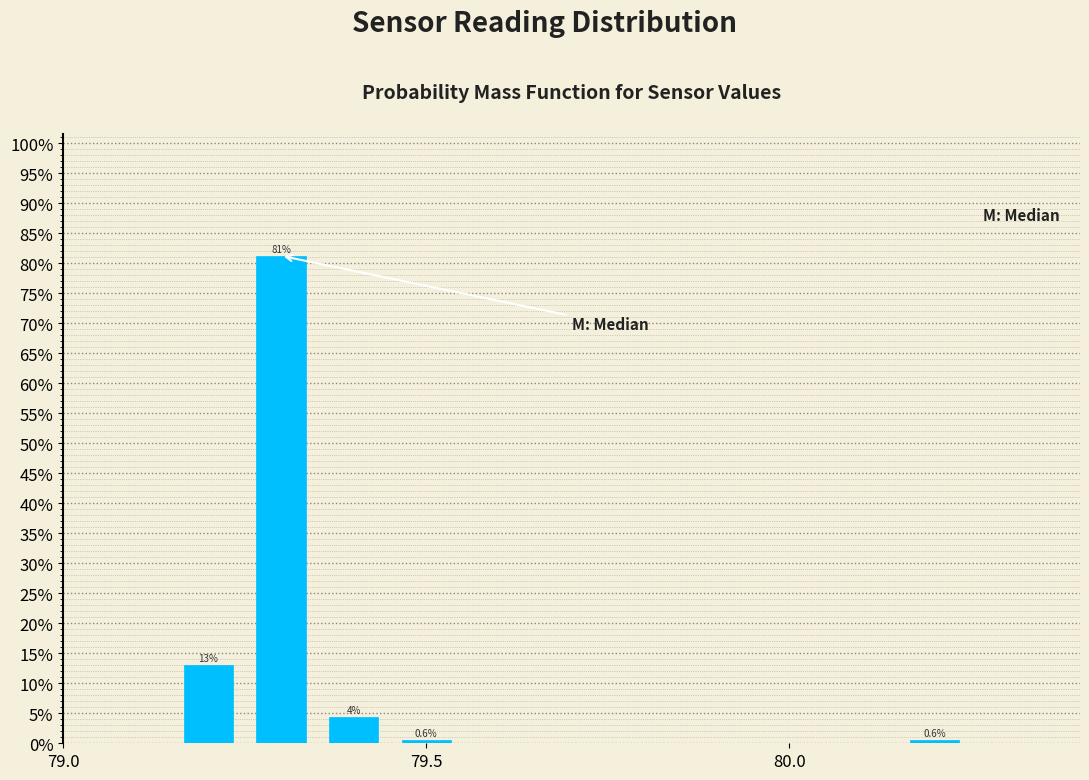

Around what value on the x-axis is the tallest bar? Give the approximate position of its centre, as read against the axis.

79.30